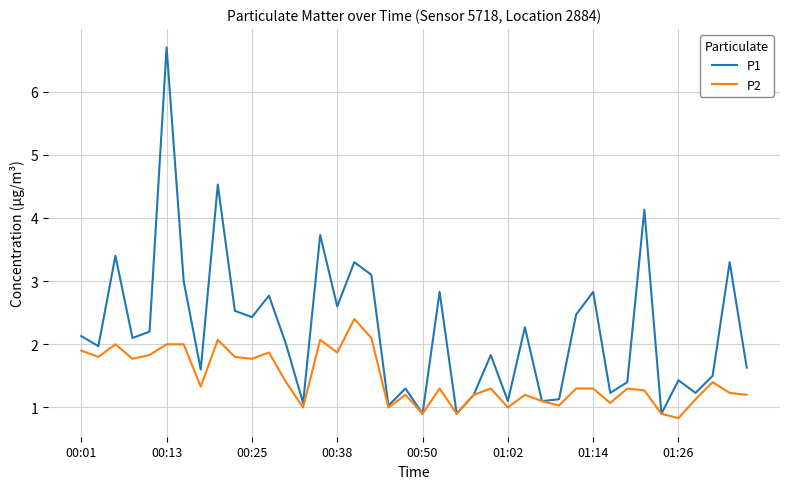

What is the minimum value for P1?

0.9